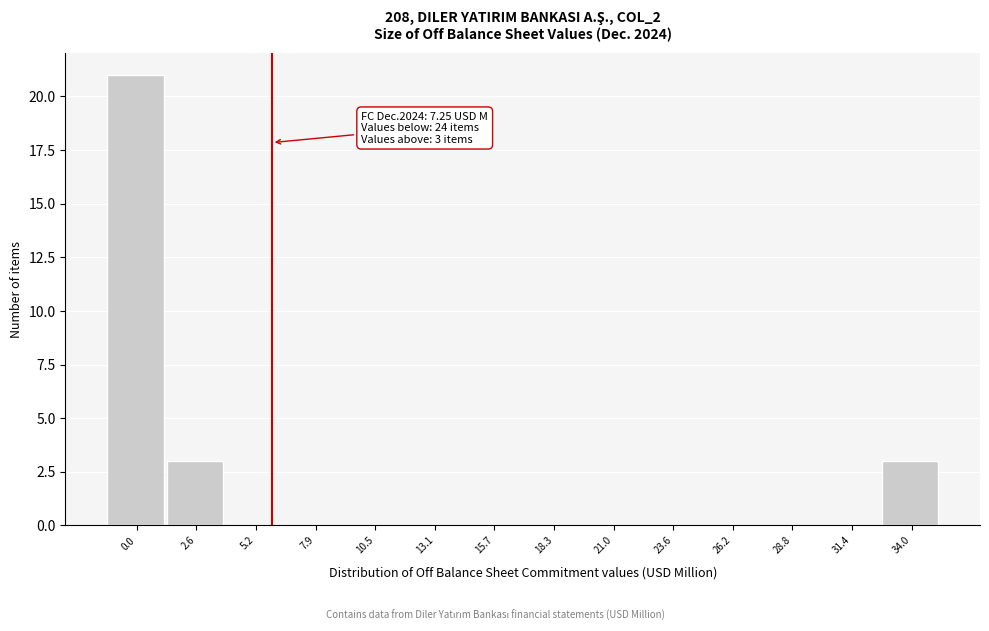

Reading right to left, what are all the values shown in this chart?

34.0=3	31.4=0	28.8=0	26.2=0	23.6=0	21.0=0	18.3=0	15.7=0	13.1=0	10.5=0	7.9=0	5.2=0	2.6=3	0.0=21